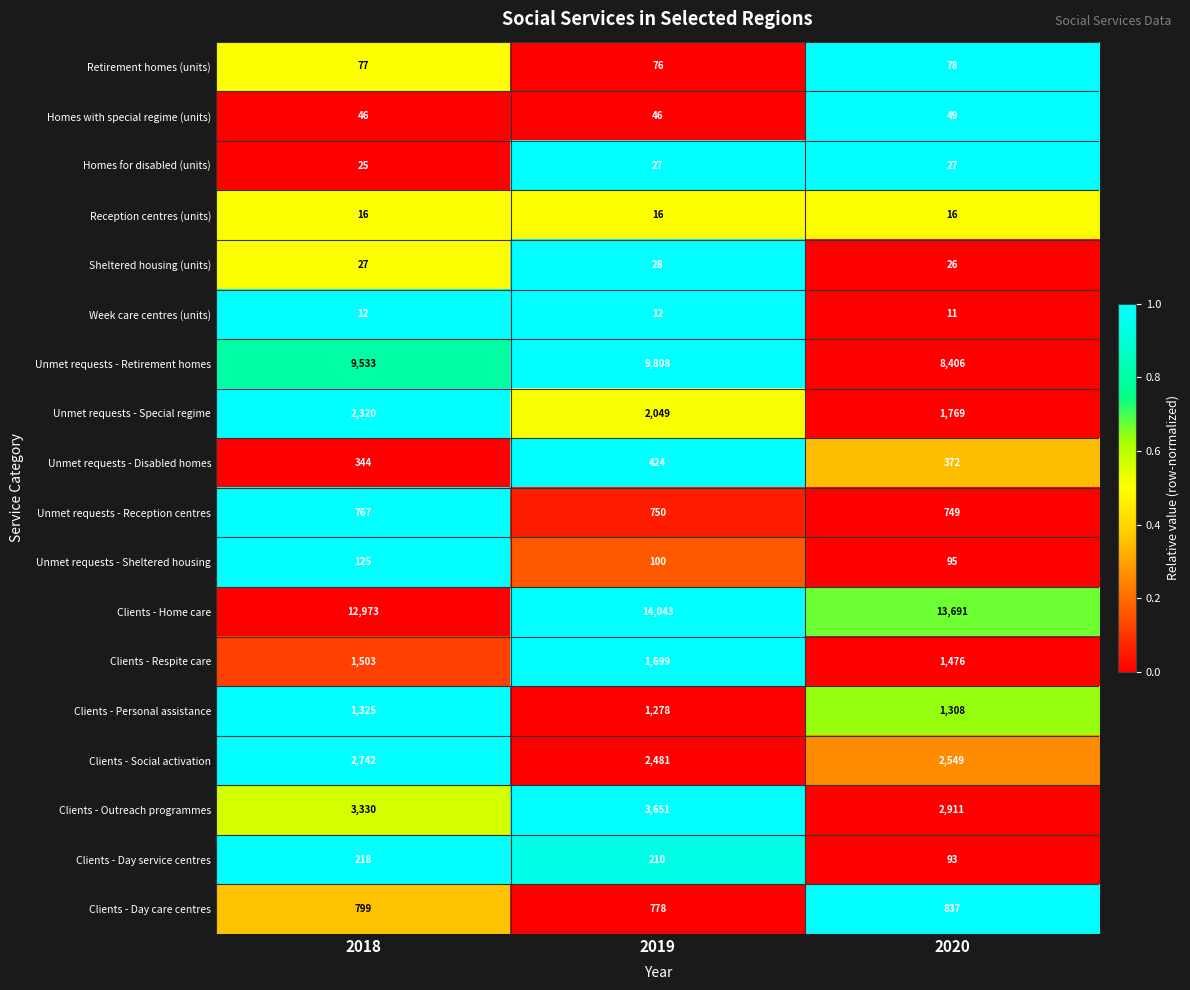

What is the greatest value displayed?

14043